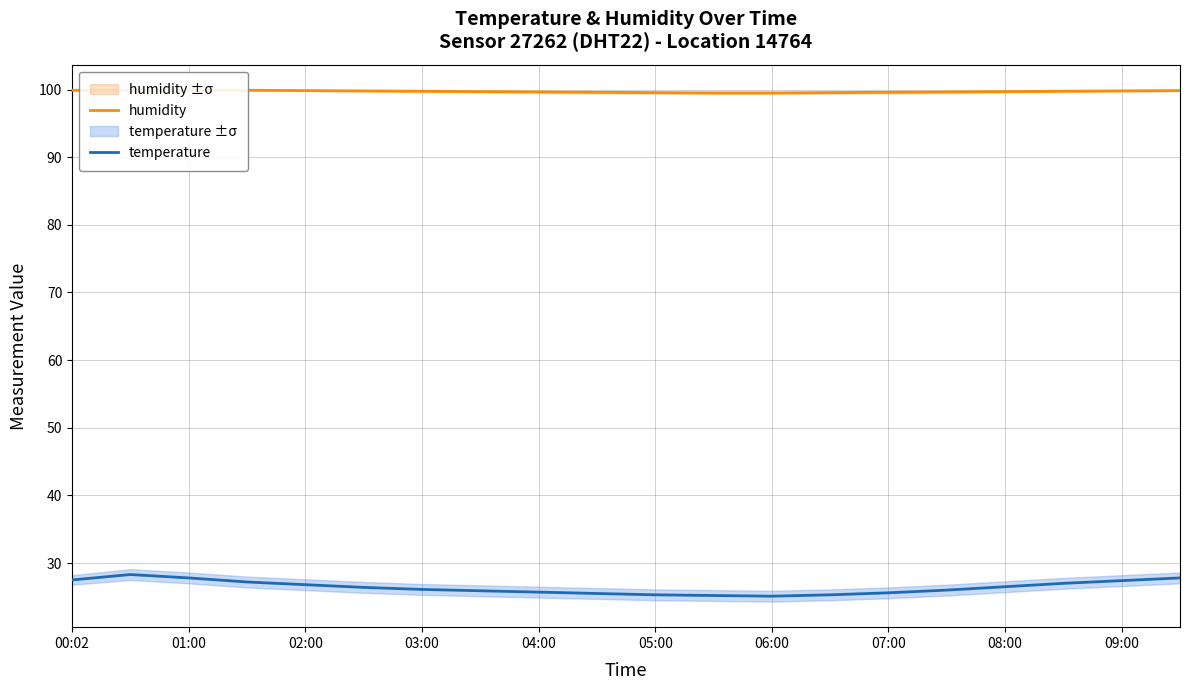

What is the lowest value of the temperature series?

25.1